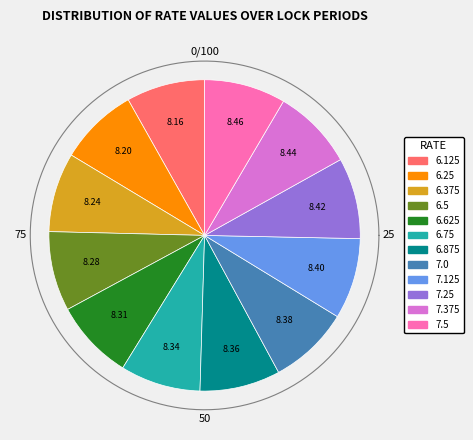

Does 6.25 account for over 50% of the chart?

No